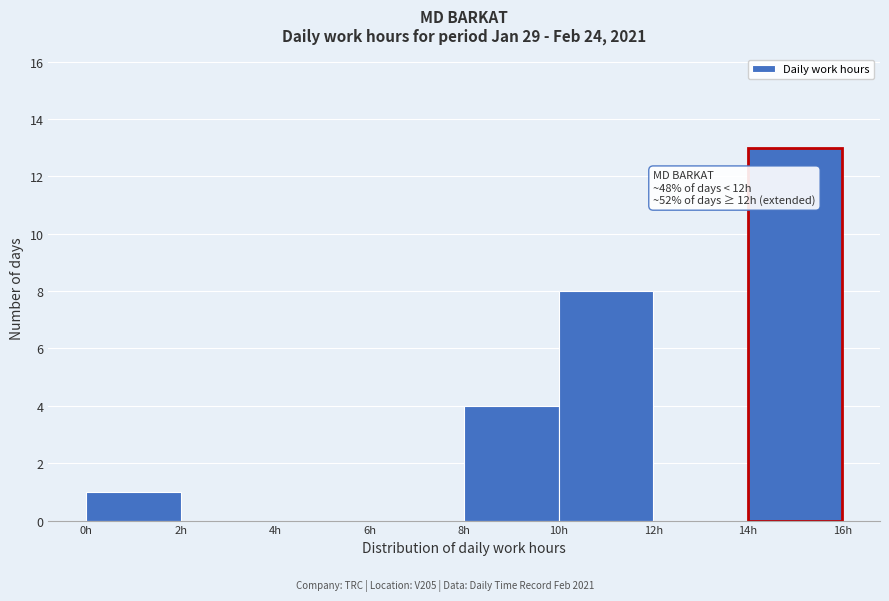

Which range on the x-axis has the tallest bar?

14 to 16